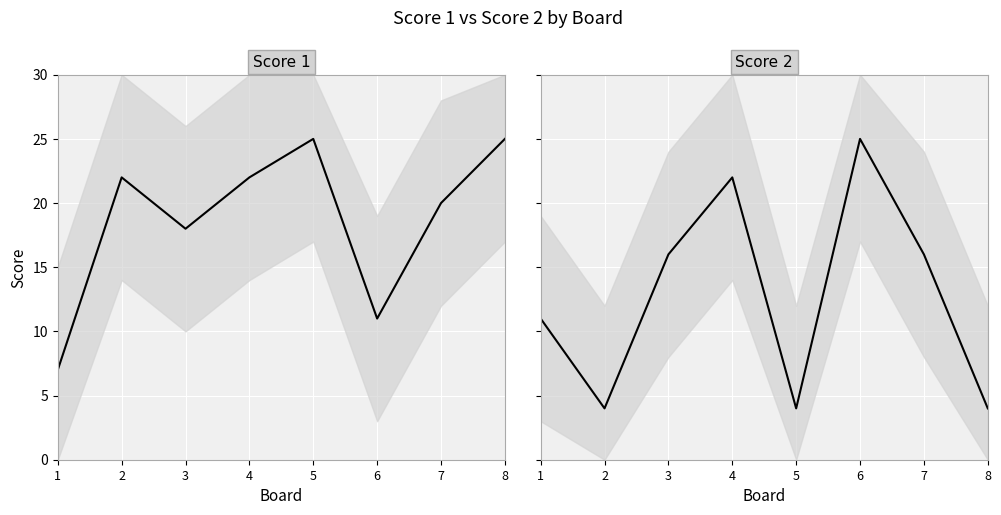

Which series has the largest total across all categories?

Score 1